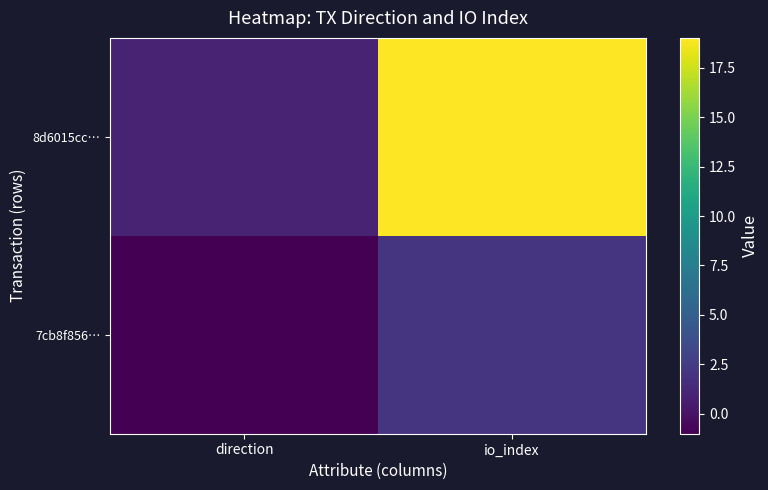

How many distinct data groups are displayed?

2